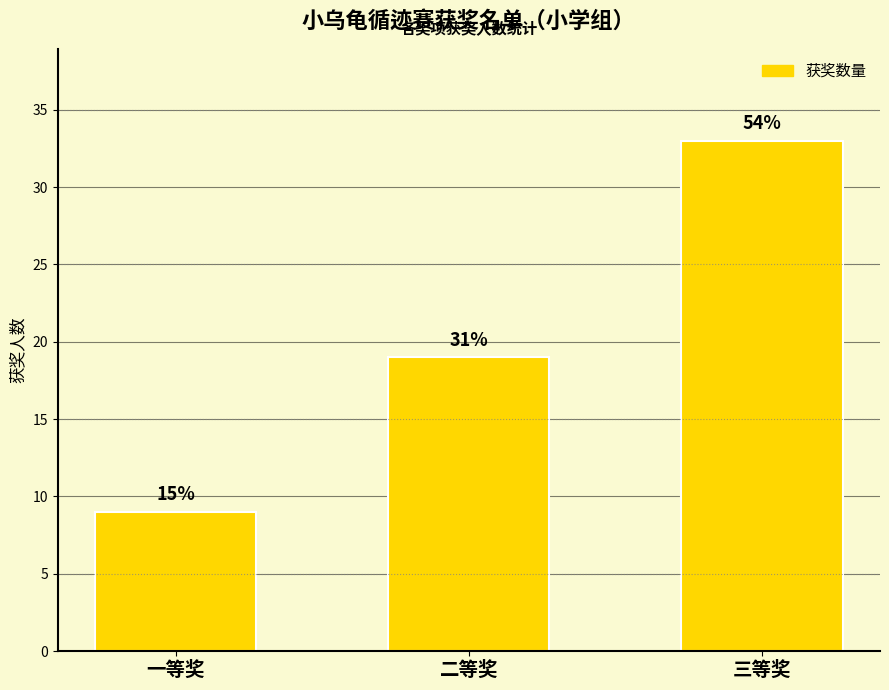

What is the maximum value shown in the chart?

33